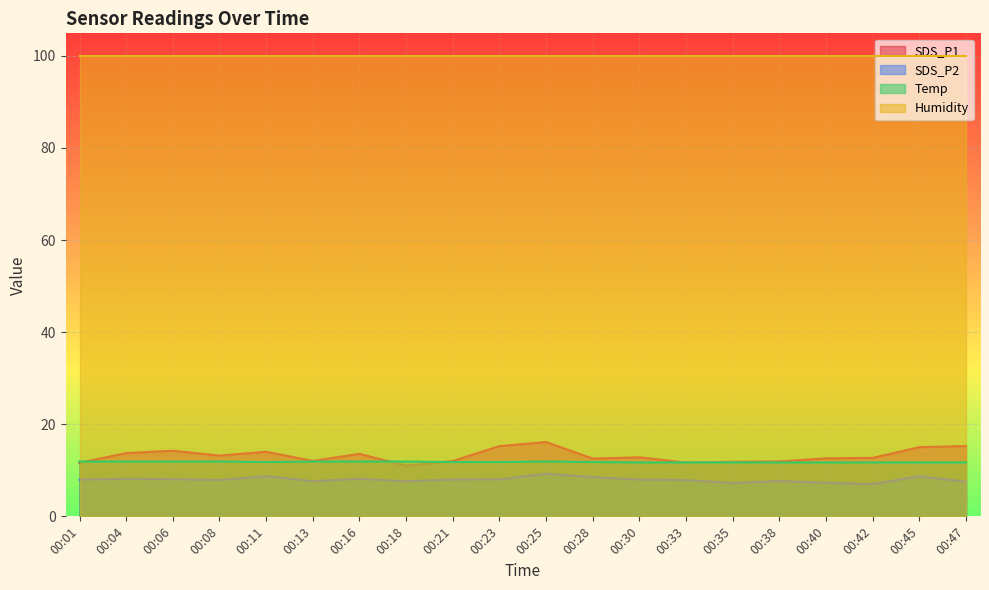

Is the value of Humidity at 00:30 greater than the value of Temp at 00:28?

Yes